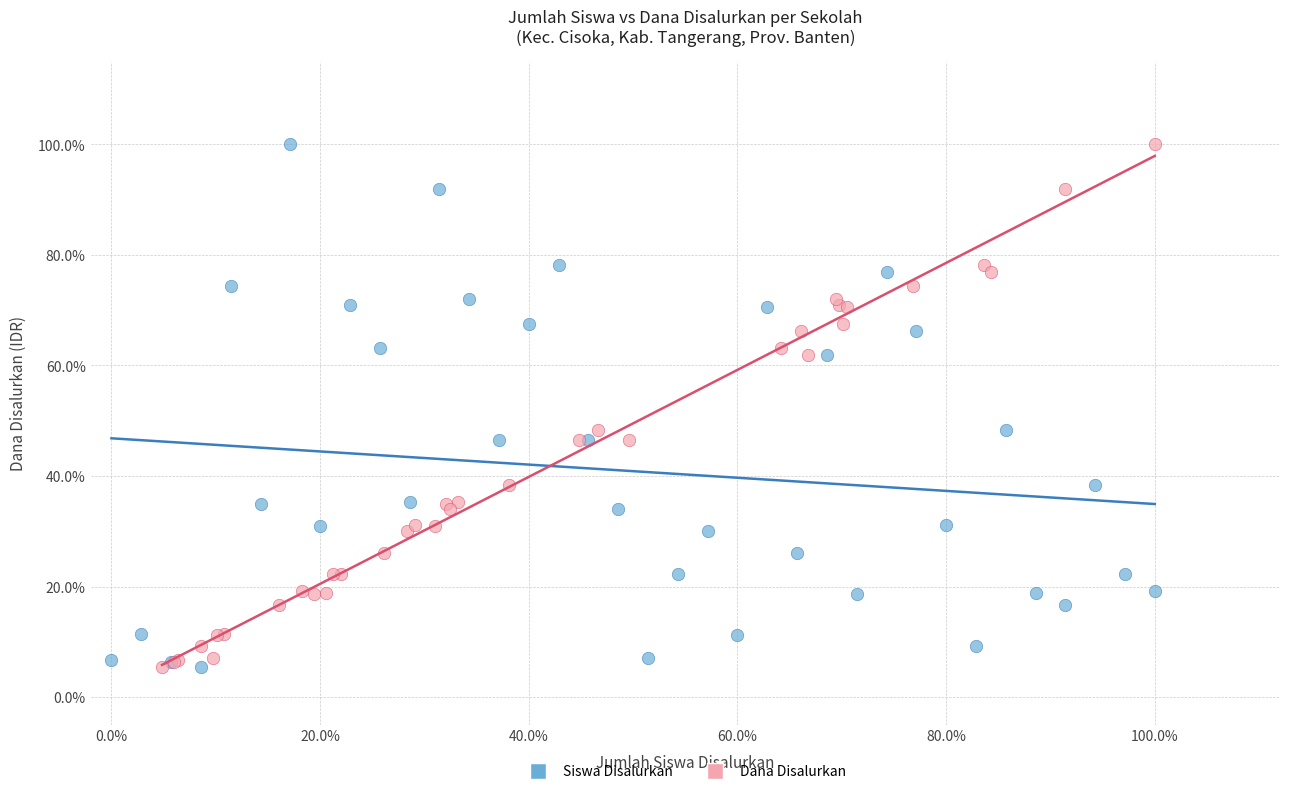

What are all the series names shown in the legend?

Siswa Disalurkan, Dana Disalurkan